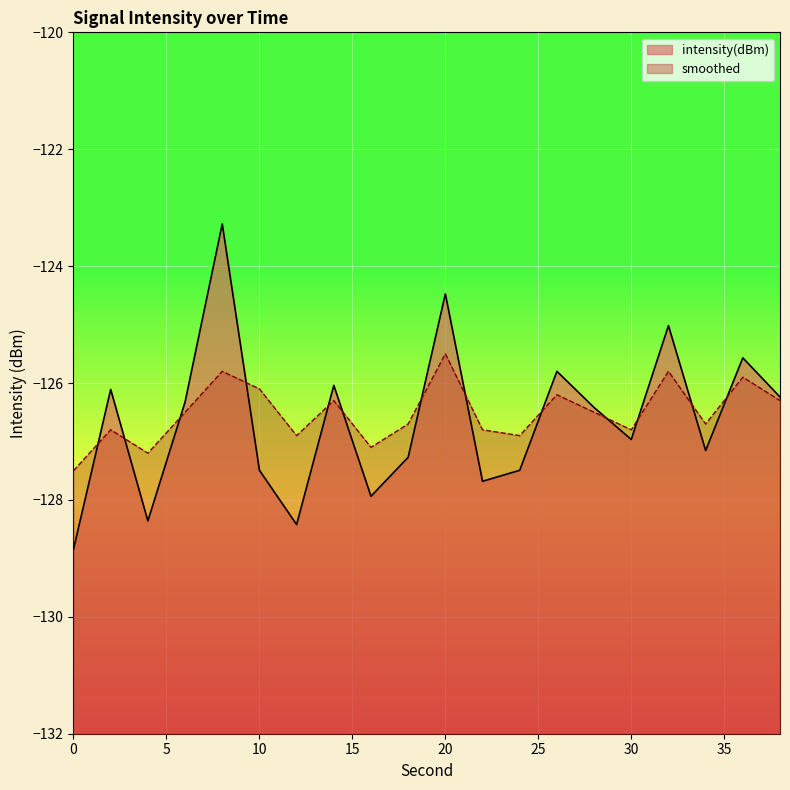

The intensity(dBm) series shows -71.0 at 10. True or false?

False